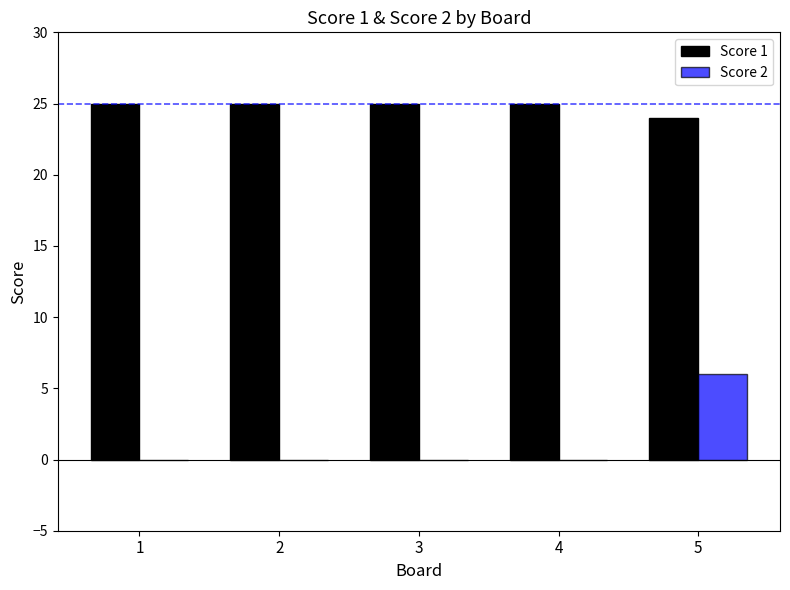

The Score 2 series shows 6 at 5. True or false?

True